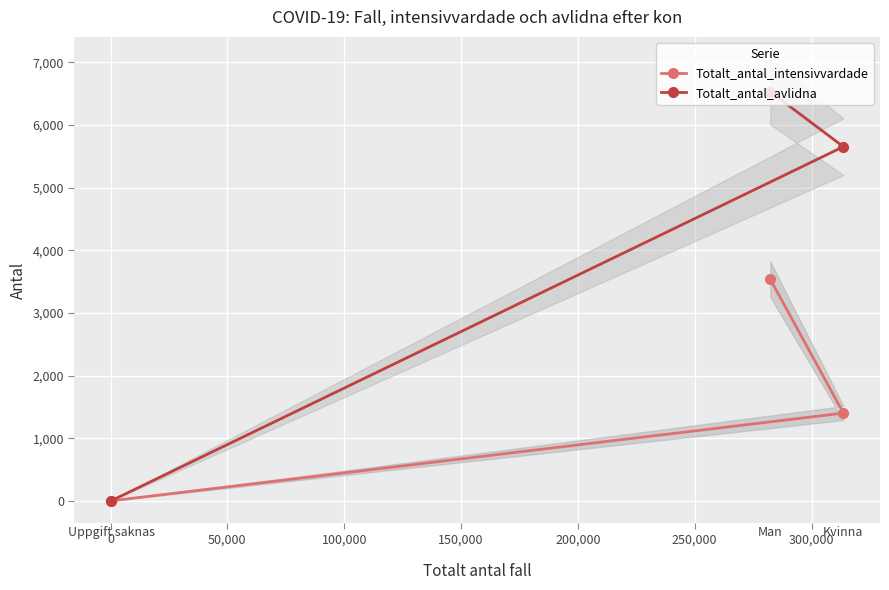

Is it true that Totalt_antal_intensivvardade equals 5716 at -50,000?

False